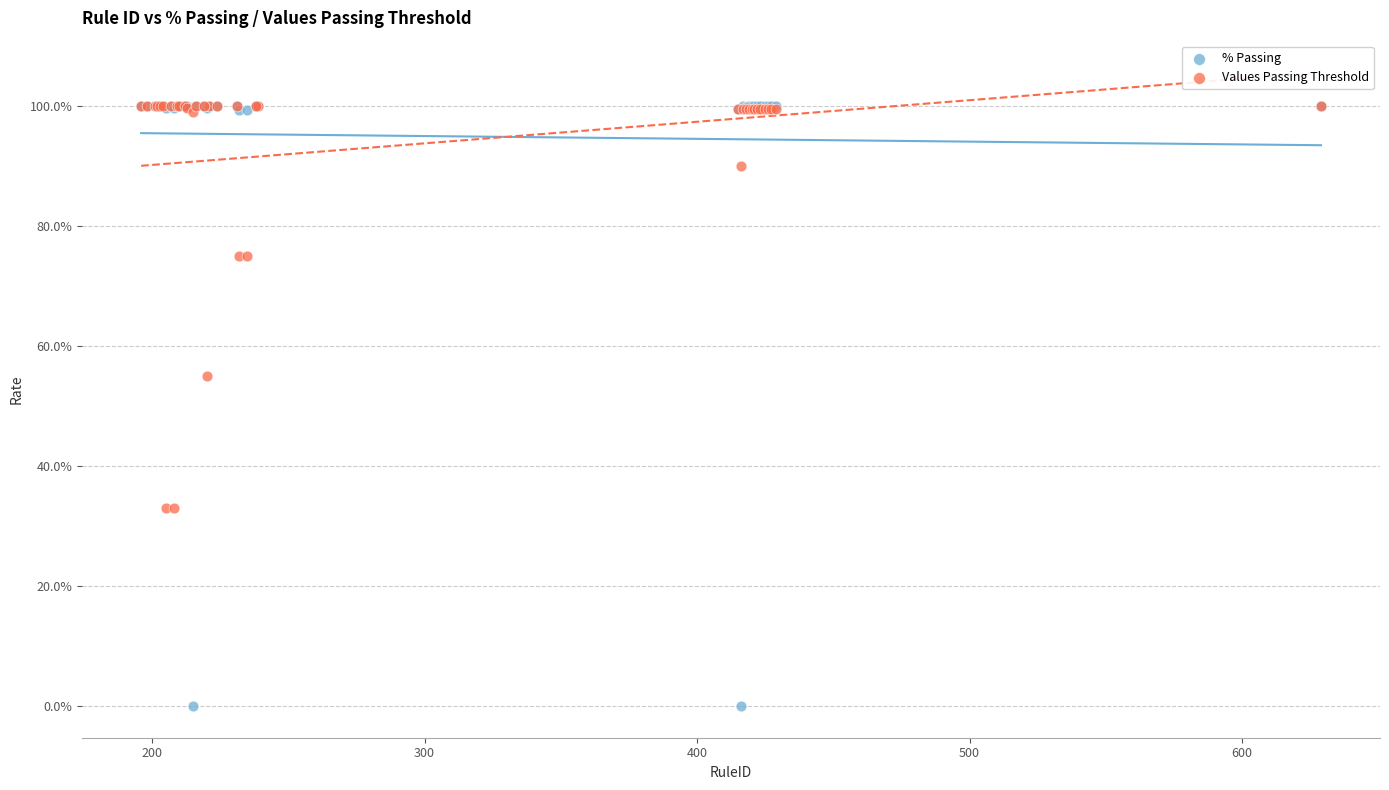

Which series contains the lowest Y value?

% Passing